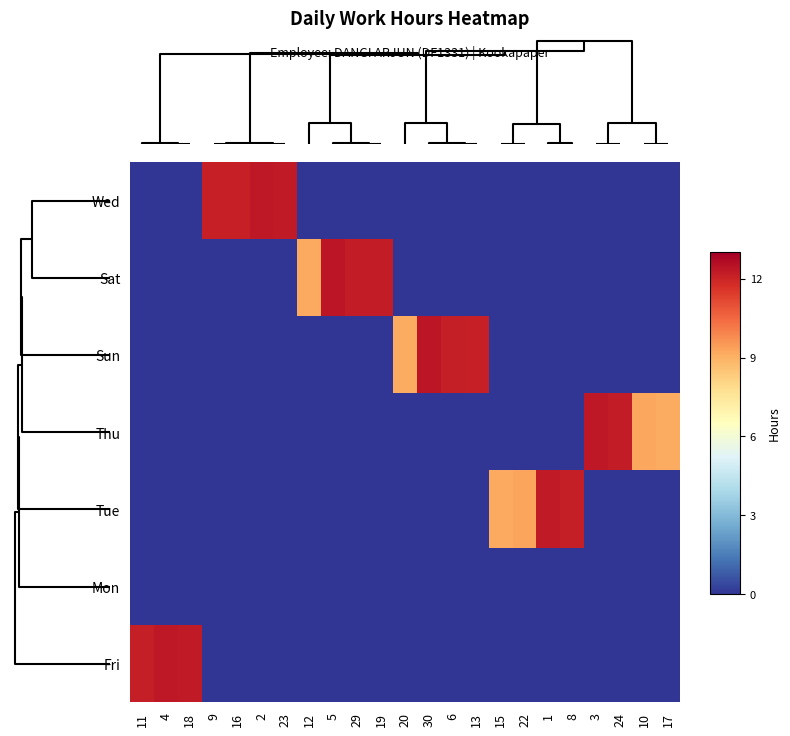

What is the total value across all series at 29?

12.2